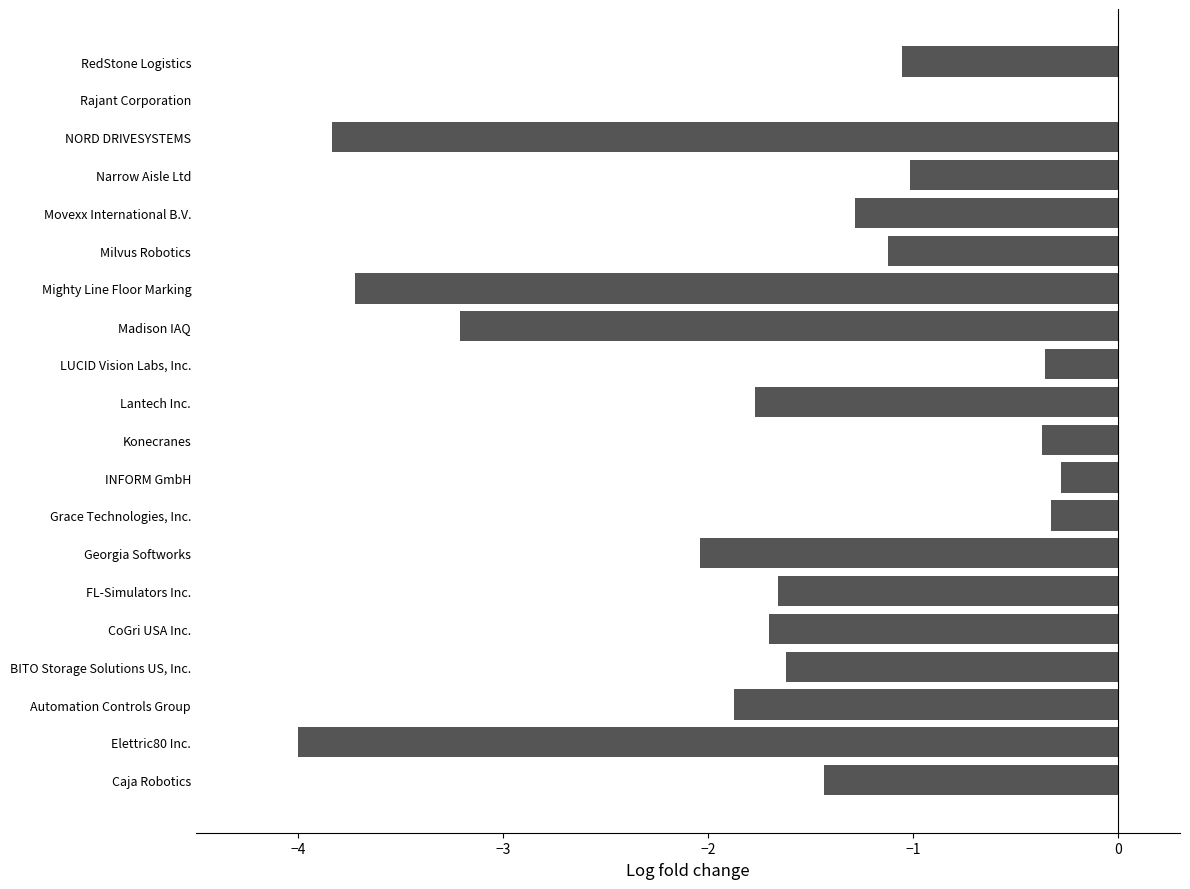

Which label corresponds to the largest value in the chart?

Rajant Corporation